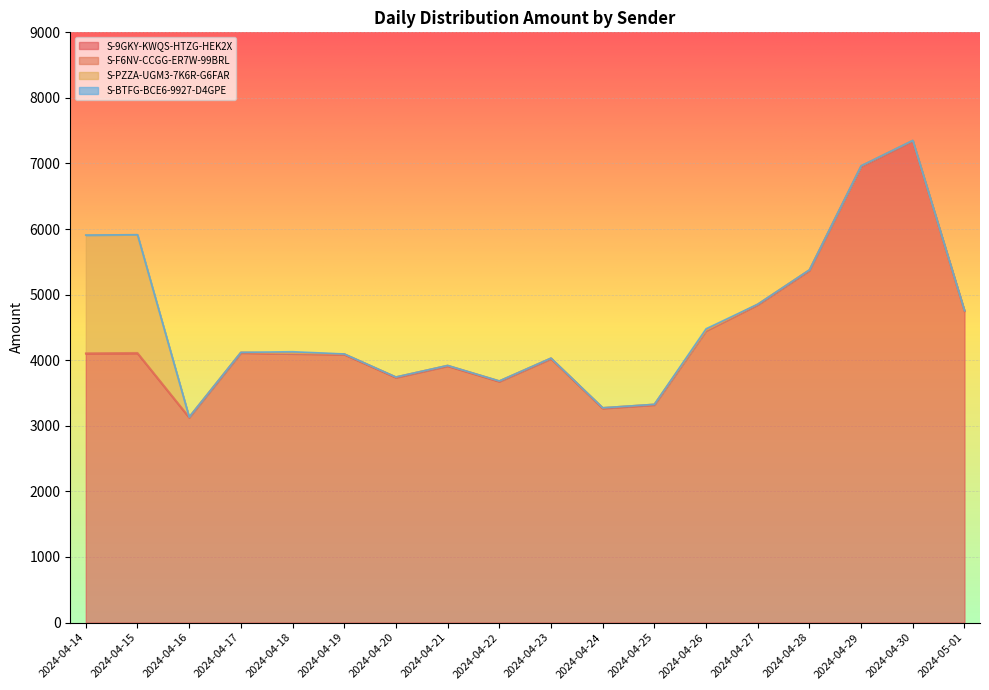

Is the value of S-PZZA-UGM3-7K6R-G6FAR at 2024-04-14 greater than the value of S-BTFG-BCE6-9927-D4GPE at 2024-04-29?

Yes